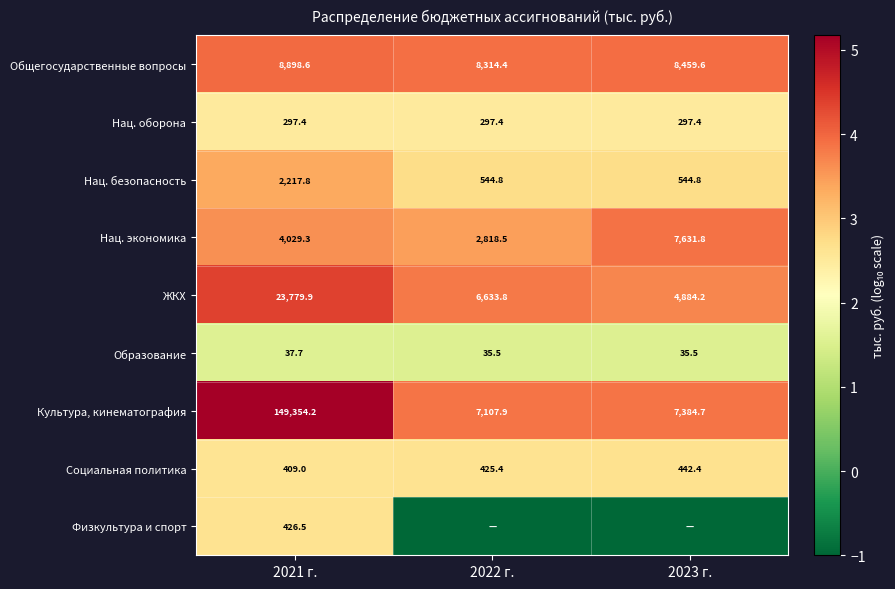

At which category is the sum across all series the highest?

2021 г.